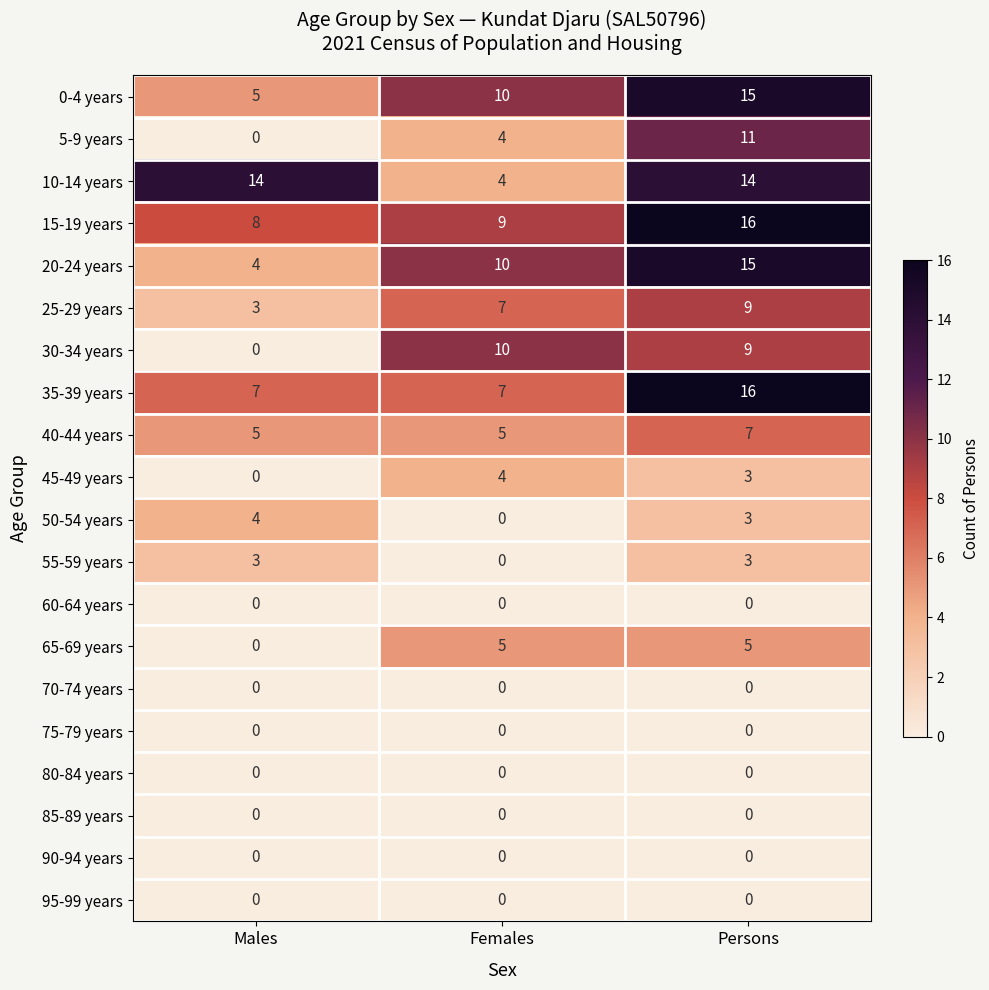

Count the 5-9 years values in the range 0 to 11.

3